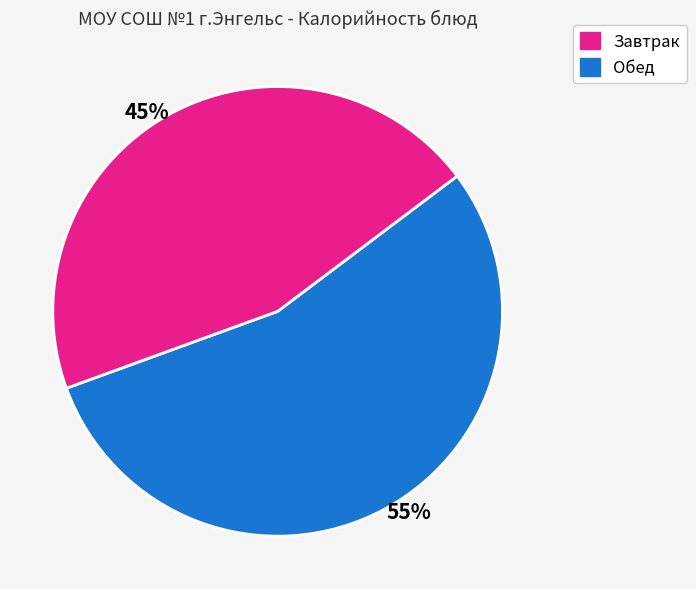

To the nearest percent, what is the average slice percentage?

50%